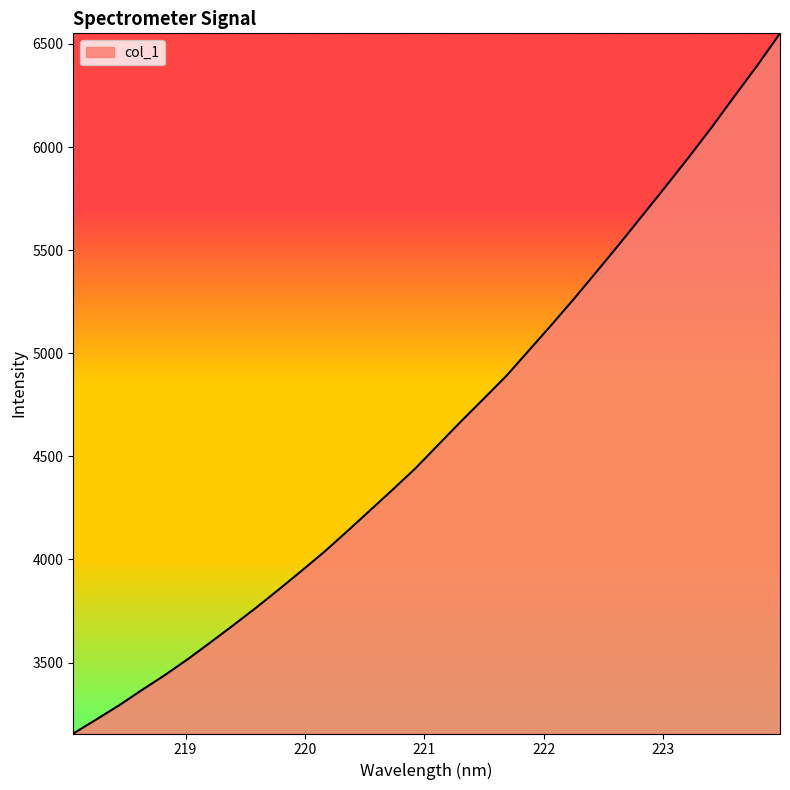

What is the greatest value displayed?

6551.3